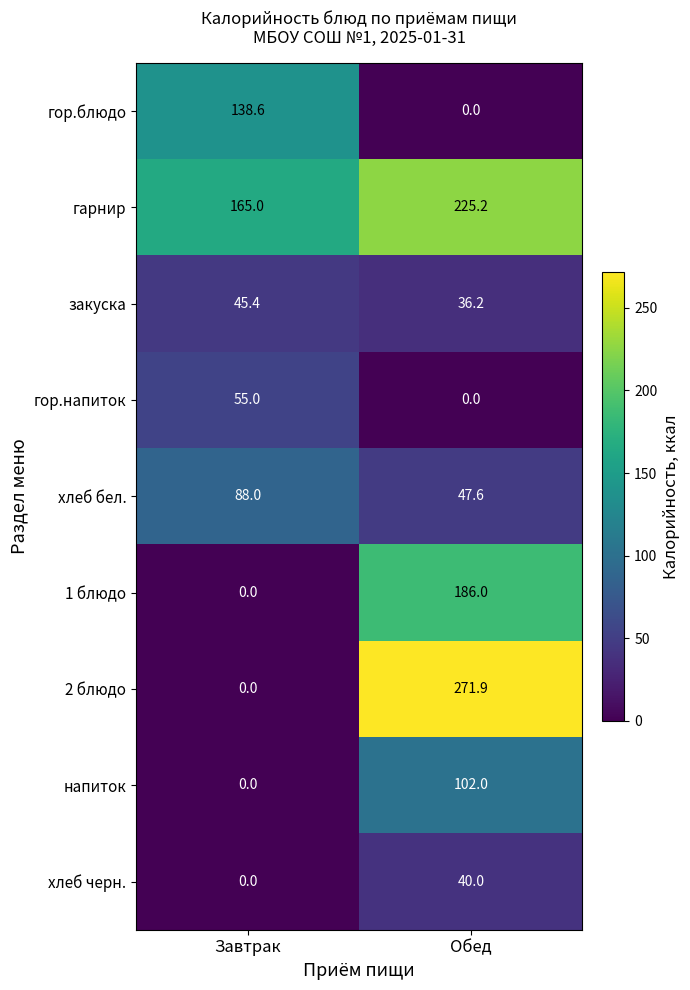

What is the sum of all 1 блюдо values?

186.0